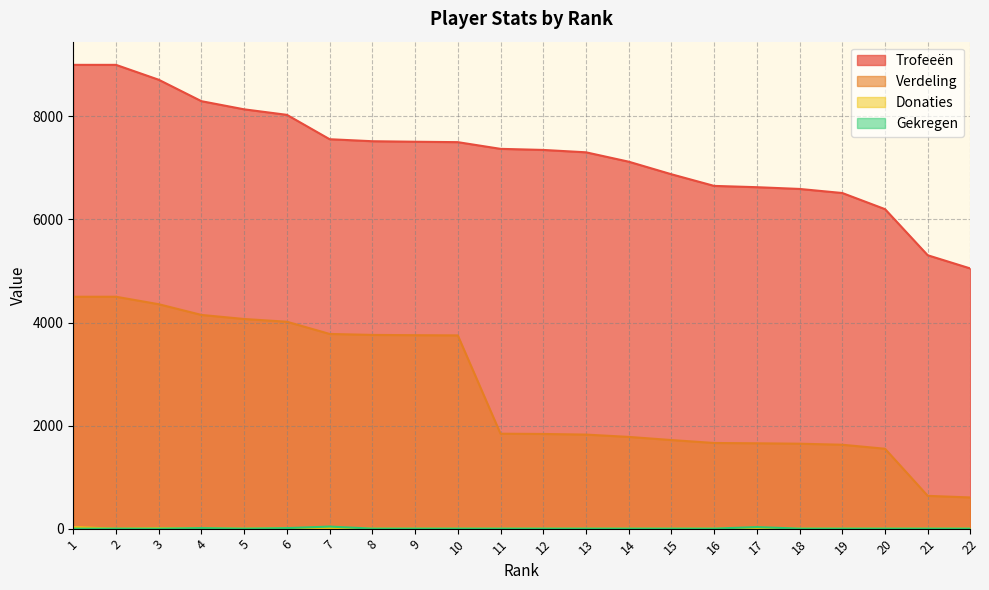

Reading left to right, extract all data points from this chart.

Trofeeën: 9000	9000	8711	8295	8137	8030	7557	7518	7508	7500	7370	7349	7303	7121	6877	6651	6626	6592	6513	6200	5305	5048
Verdeling: 4500	4500	4355	4147	4068	4015	3778	3759	3754	3750	1842	1837	1825	1780	1719	1662	1656	1648	1628	1550	636	605
Donaties: 30	0	10	10	0	10	10	0	0	0	0	0	0	0	0	0	0	0	0	0	0	0
Gekregen: 0	0	0	10	0	10	40	0	0	0	0	0	0	0	0	0	30	0	0	0	0	0